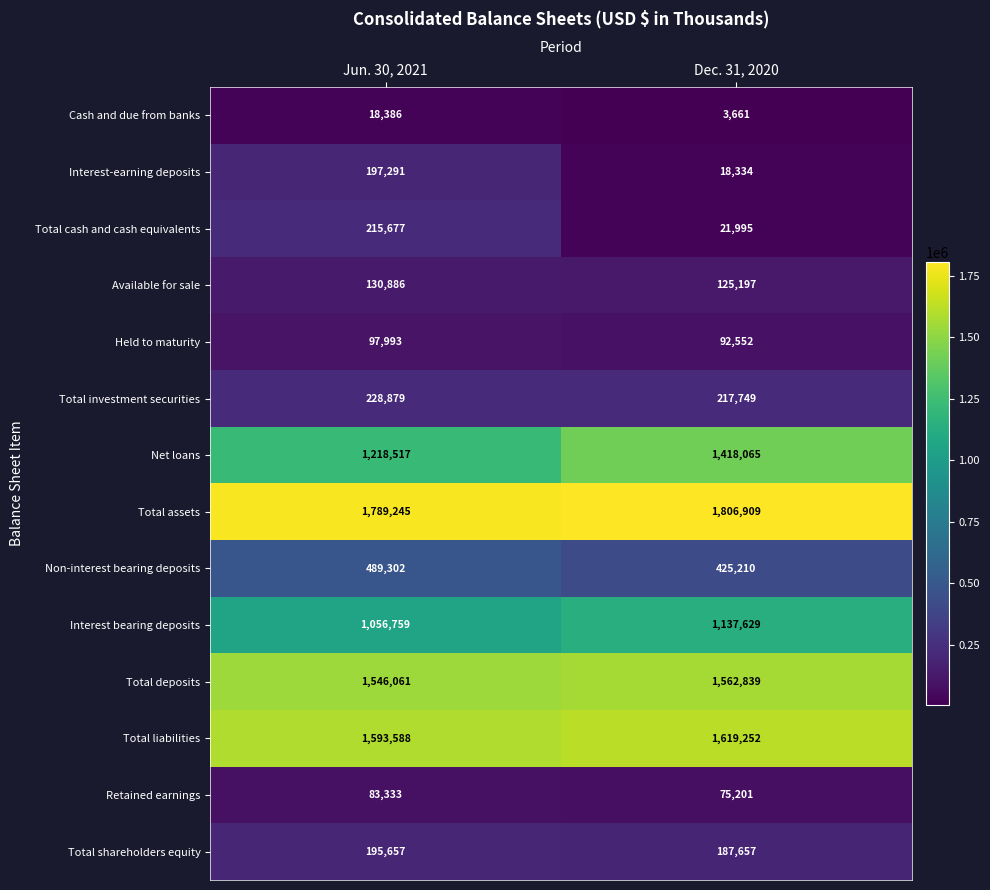

True or false: Non-interest bearing deposits has a value of 489302 at Jun. 30, 2021.

True